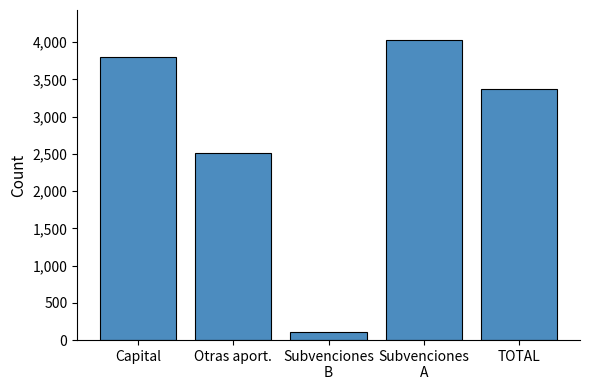

What is the smallest value displayed?

113.0